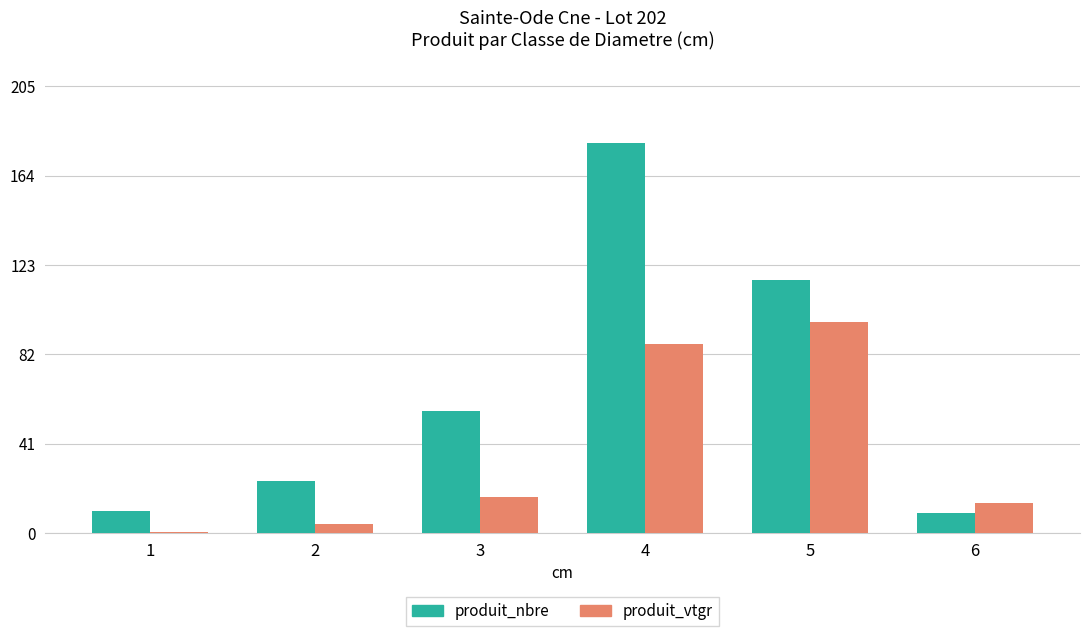

Reading left to right, what are all the values shown in this chart?

produit_nbre: 10.0	24.0	56.0	179.0	116.0	9.0
produit_vtgr: 0.3	4.3	16.6	86.6	97.0	13.7